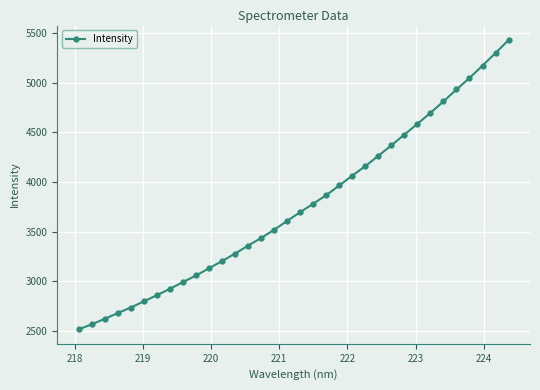

Does the chart have visible grid lines?

Yes